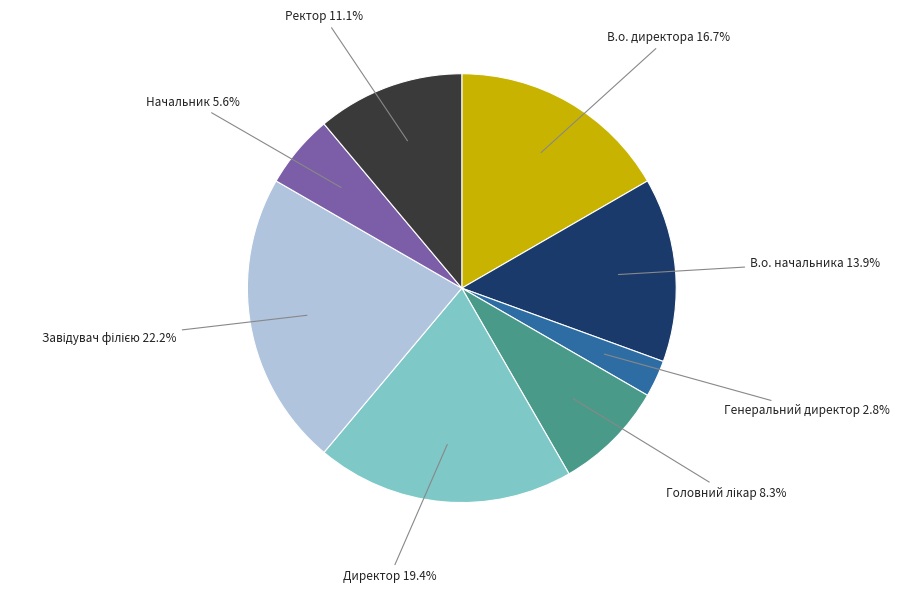

Is there any slice that represents more than half of the pie?

No